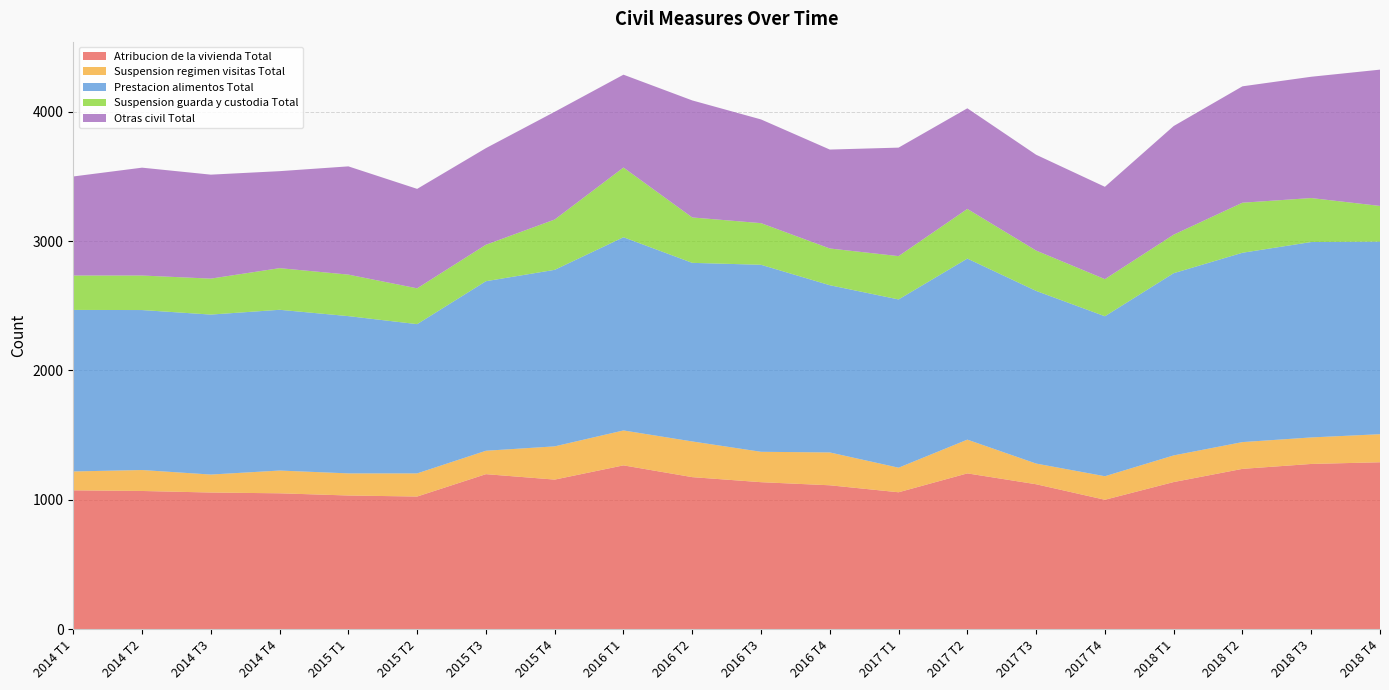

Reading left to right, transcribe all the data shown in this chart.

Atribucion de la vivienda Total: 1073	1068	1056	1050	1033	1025	1198	1156	1266	1175	1136	1112	1058	1204	1120	1000	1137	1239	1277	1290
Suspension regimen visitas Total: 146	162	139	176	171	179	181	257	270	276	235	254	190	261	160	182	206	207	205	217
Prestacion alimentos Total: 1249	1237	1237	1243	1216	1154	1311	1365	1494	1381	1446	1293	1301	1400	1335	1237	1409	1464	1511	1489
Suspension guarda y custodia Total: 266	267	278	322	321	277	282	389	539	351	322	284	335	384	312	287	298	387	340	276
Otras civil Total: 766	834	804	750	837	769	747	833	718	905	802	765	839	778	741	714	840	900	938	1054